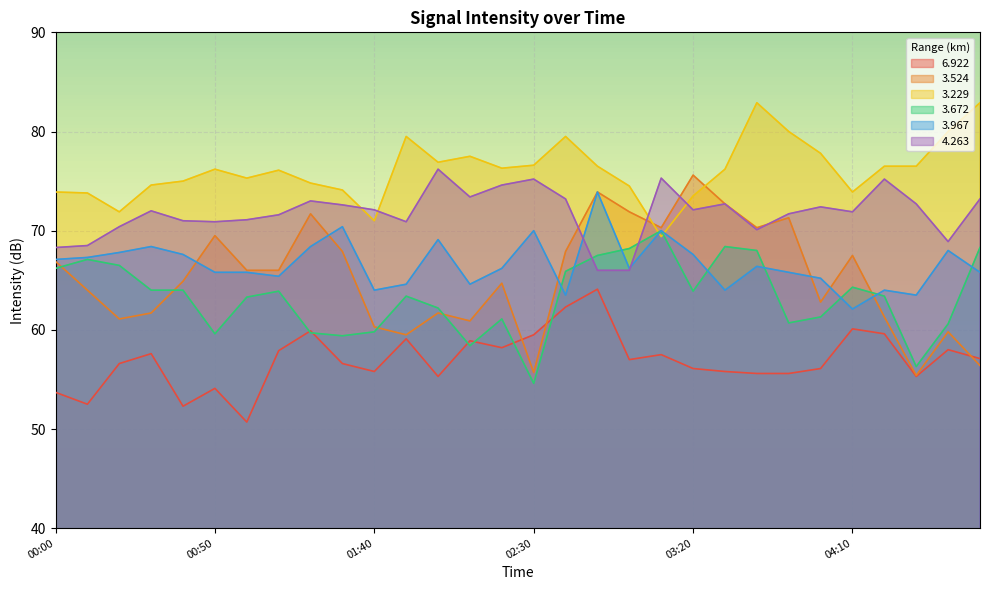

How many intersections are there between 3.672 and 4.263?

2